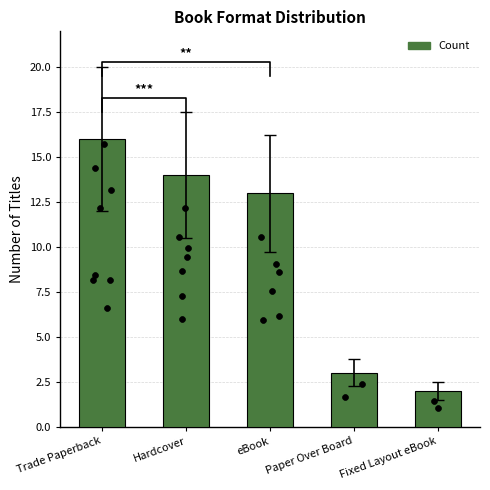

What is the change in value from Hardcover to eBook?

-1